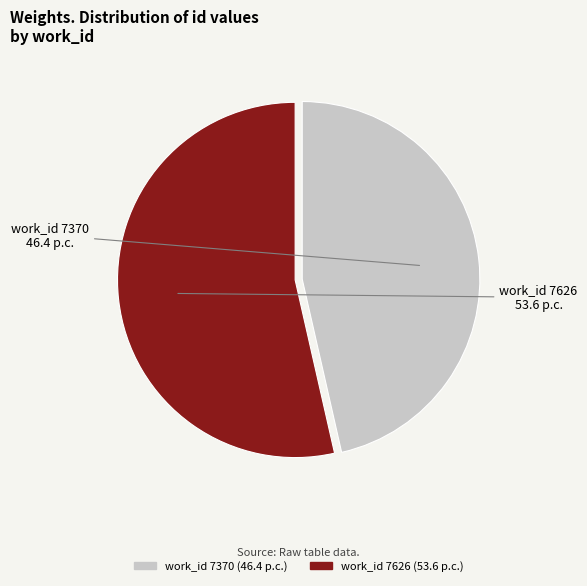

What is the largest slice in the pie chart?

work_id 7626